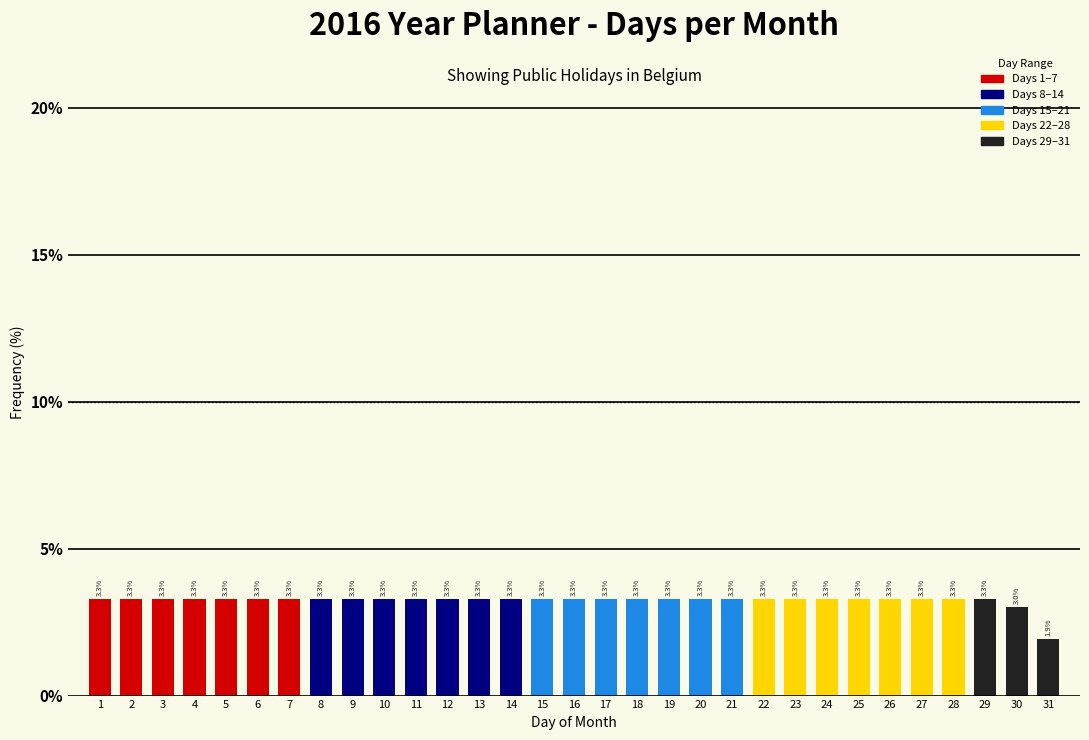

Reading right to left, list all the values displayed in this chart.

31=1.9	30=3.0	29=3.3	28=3.3	27=3.3	26=3.3	25=3.3	24=3.3	23=3.3	22=3.3	21=3.3	20=3.3	19=3.3	18=3.3	17=3.3	16=3.3	15=3.3	14=3.3	13=3.3	12=3.3	11=3.3	10=3.3	9=3.3	8=3.3	7=3.3	6=3.3	5=3.3	4=3.3	3=3.3	2=3.3	1=3.3